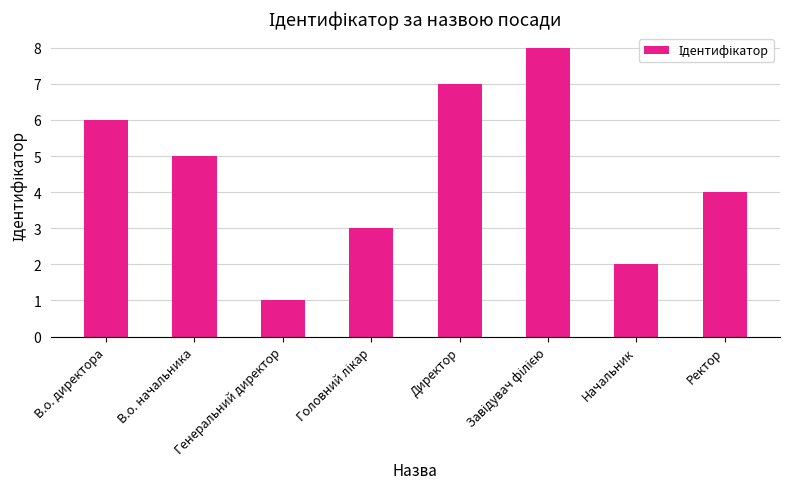

How many bars are there in total?

8